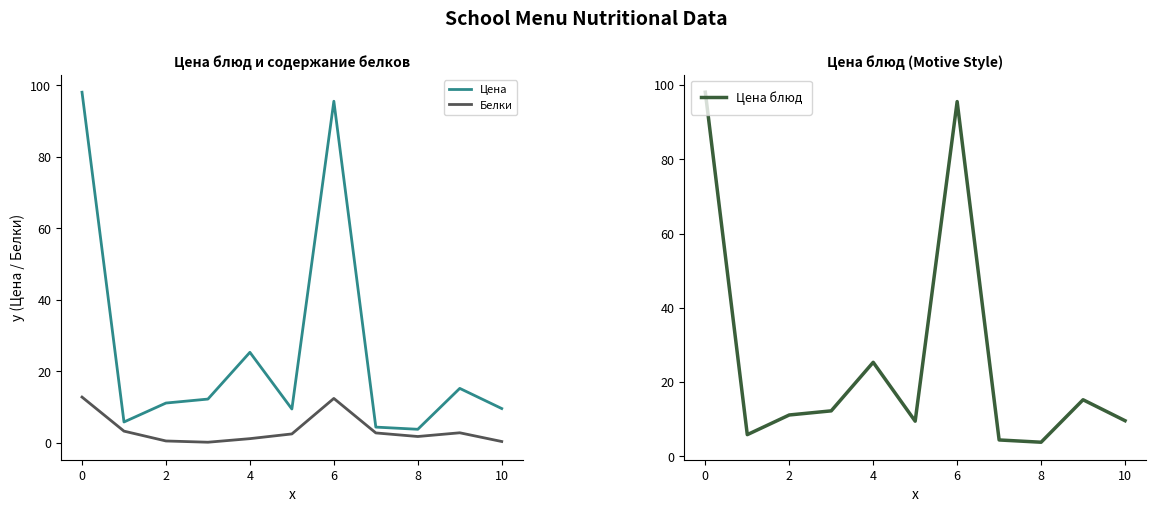

The value of Цена блюд at 9 is 15.3. True or false?

True